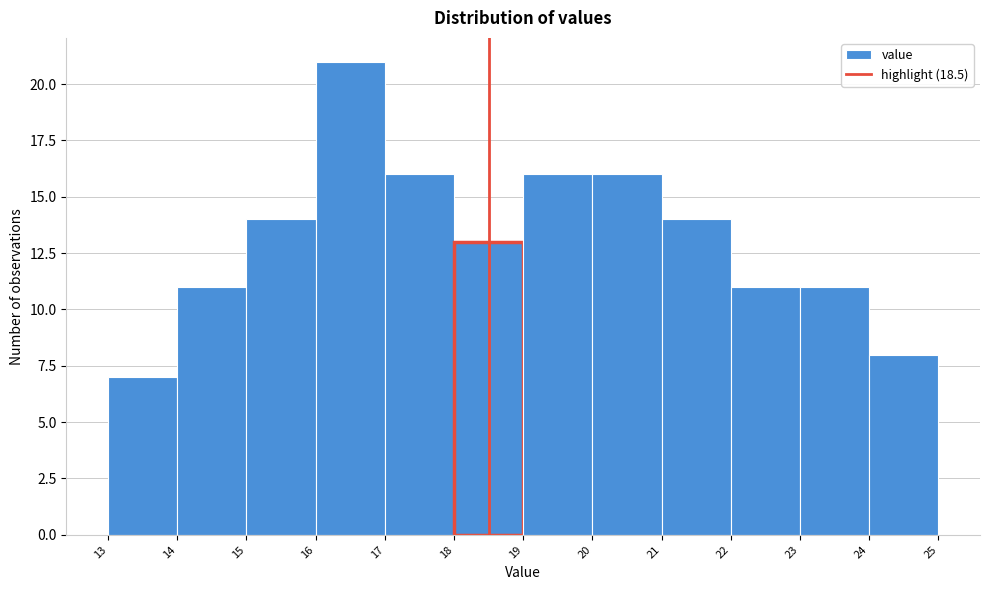

How tall is the bar that spans 16 to 17 on the x-axis? The values are not printed on the chart, so give them approximately, as read against the axis.

21